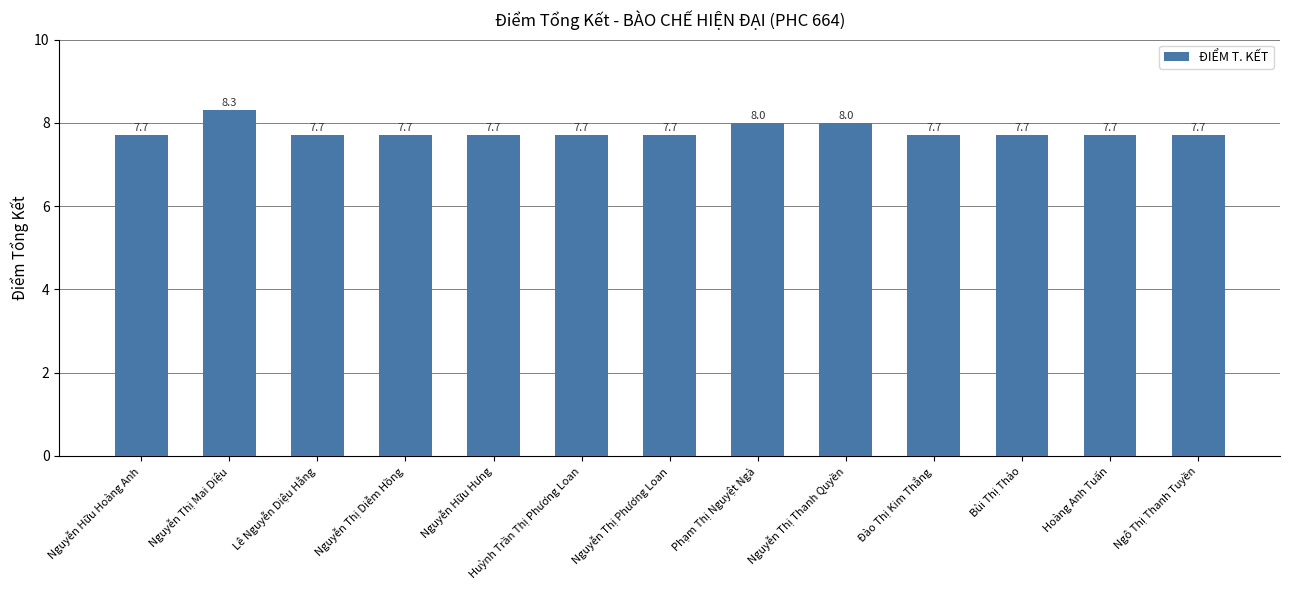

What is the maximum value shown in the chart?

8.3